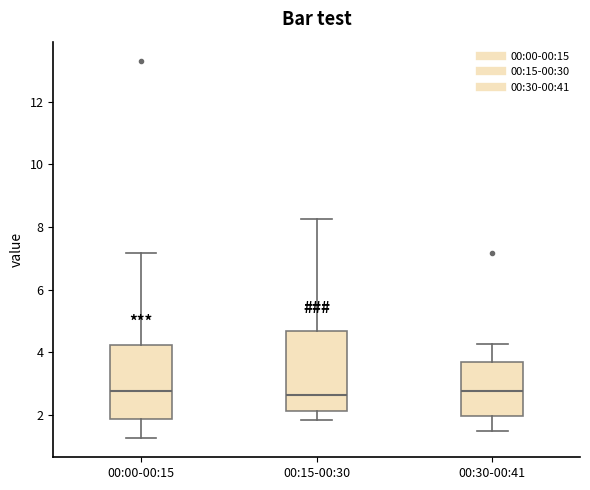

Reading left to right, transcribe this box plot: for each box, give where its median line is, the range the box spans, and where its two whiskers end, as read against the y-axis. The values are not printed on the chart, so give them approximately, as read against the axis.

00:00-00:15: median 2.8, box 1.8 to 4.2, whiskers 1.2 to 7.2
00:15-00:30: median 2.6, box 2.2 to 4.6, whiskers 1.8 to 8.2
00:30-00:41: median 2.8, box 2.0 to 3.8, whiskers 1.6 to 4.2